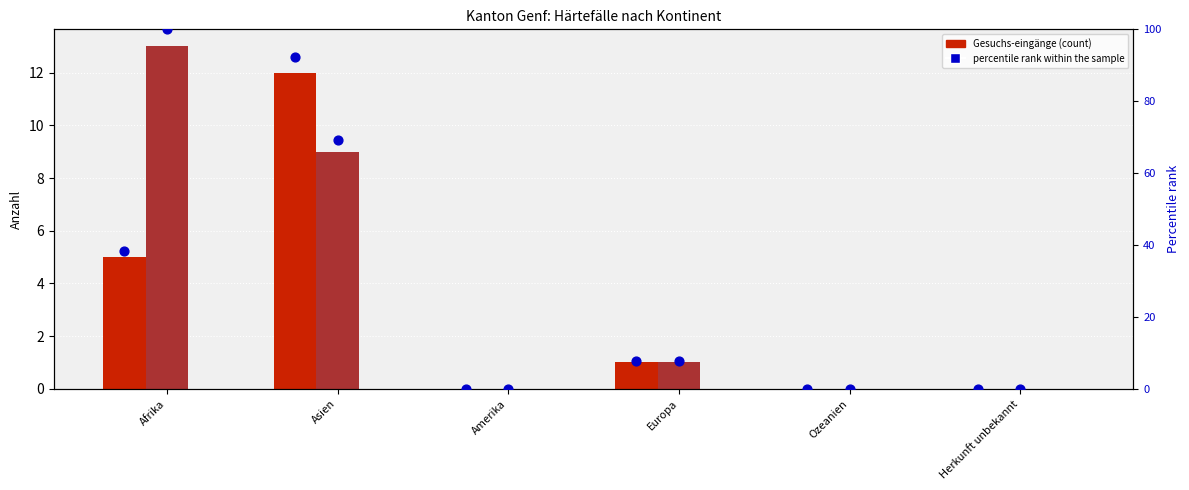

At which category is the sum across all series the highest?

Asien